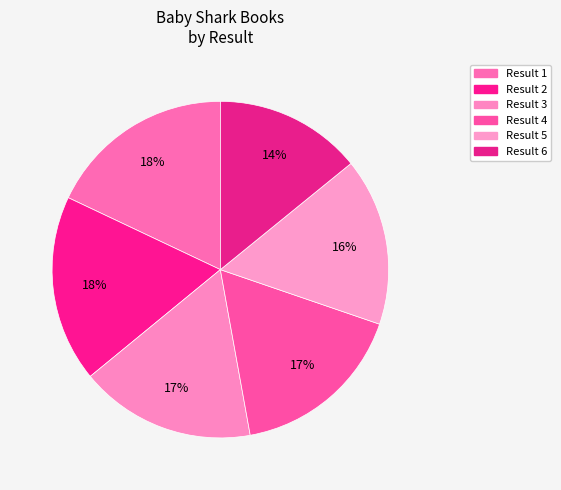

Count the number of slices in the pie.

6